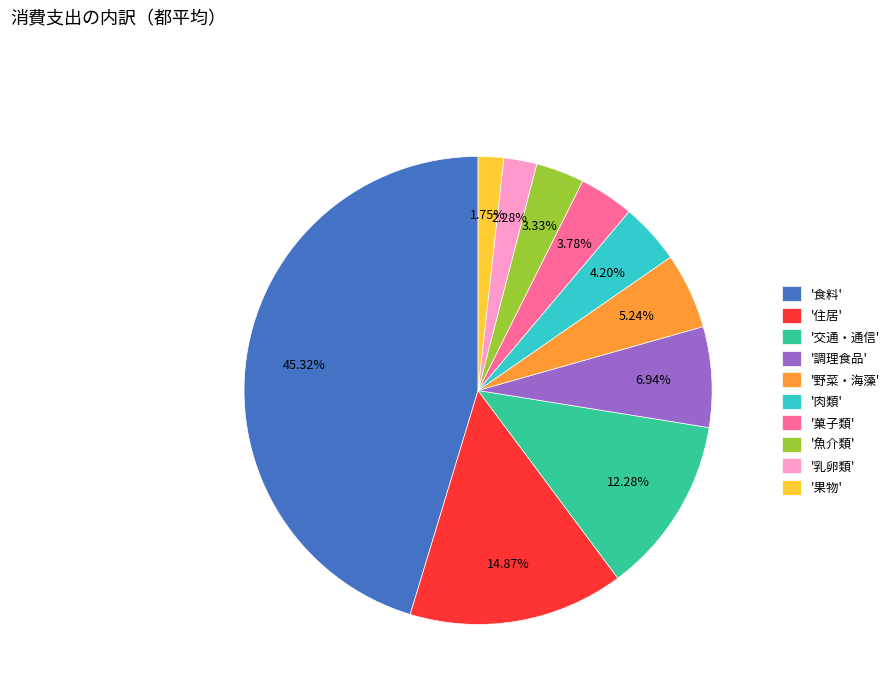

What is the largest slice in the pie chart?

'食料'